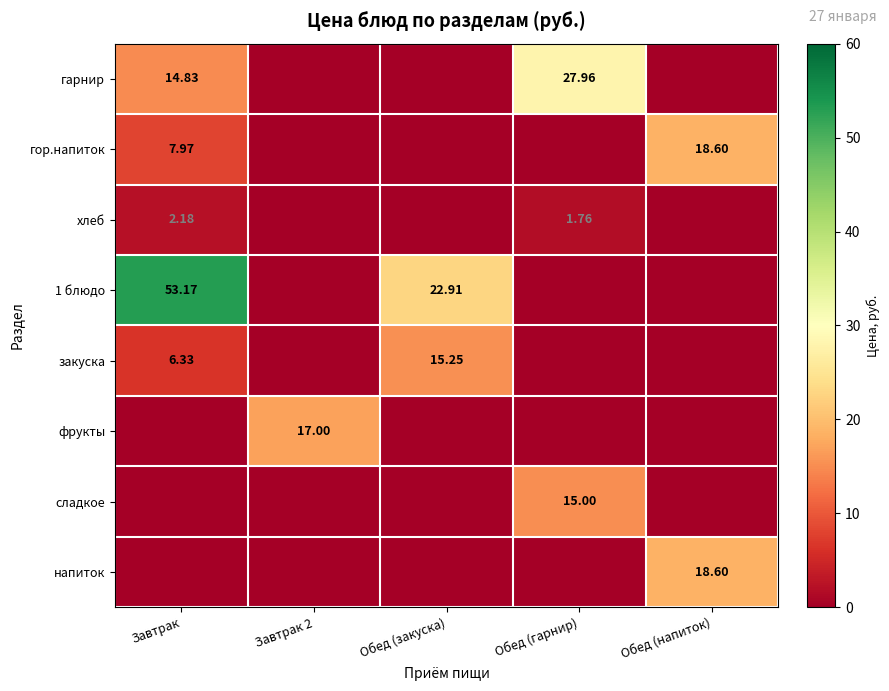

At which category is the sum across all series the highest?

Завтрак